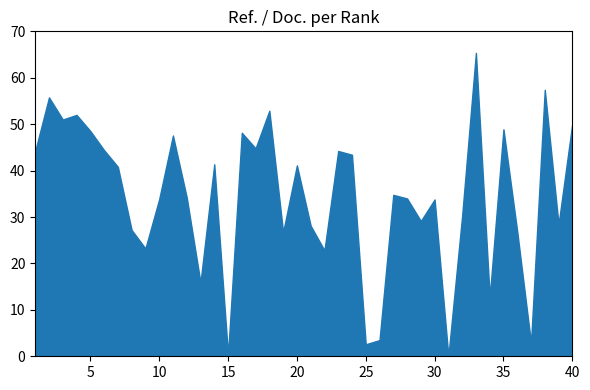

What is the change in value from 18 to 40?

-2.7